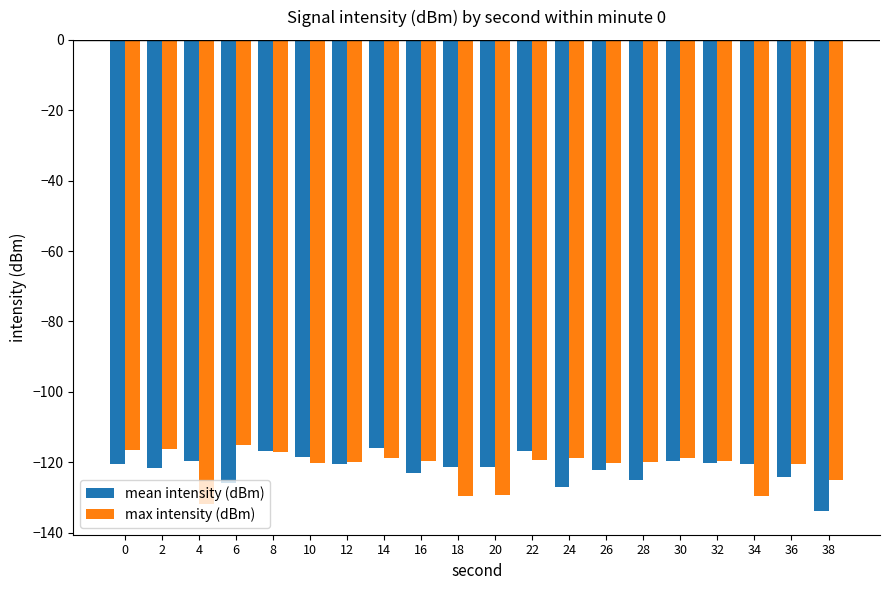

At 2, list the series in order from smallest to largest.

mean intensity (dBm), max intensity (dBm)